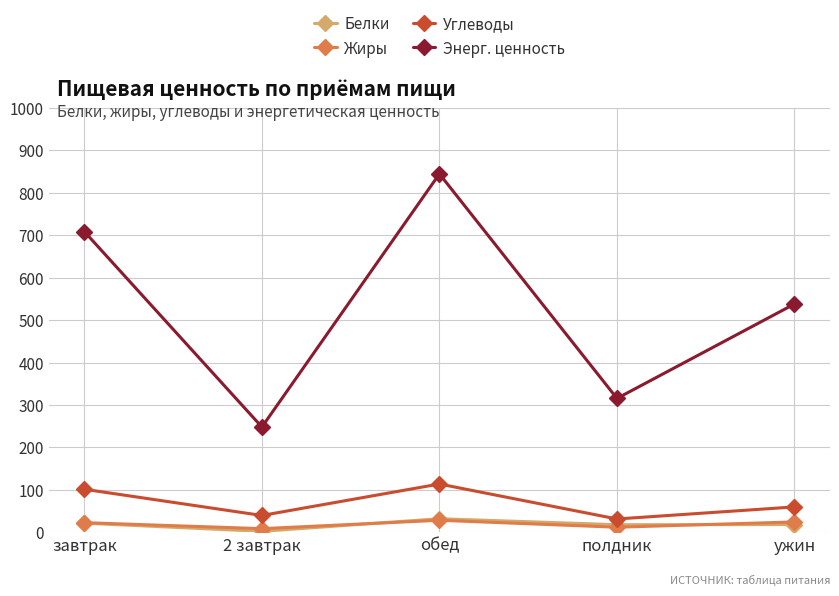

Is it true that Углеводы equals 31.5 at полдник?

True